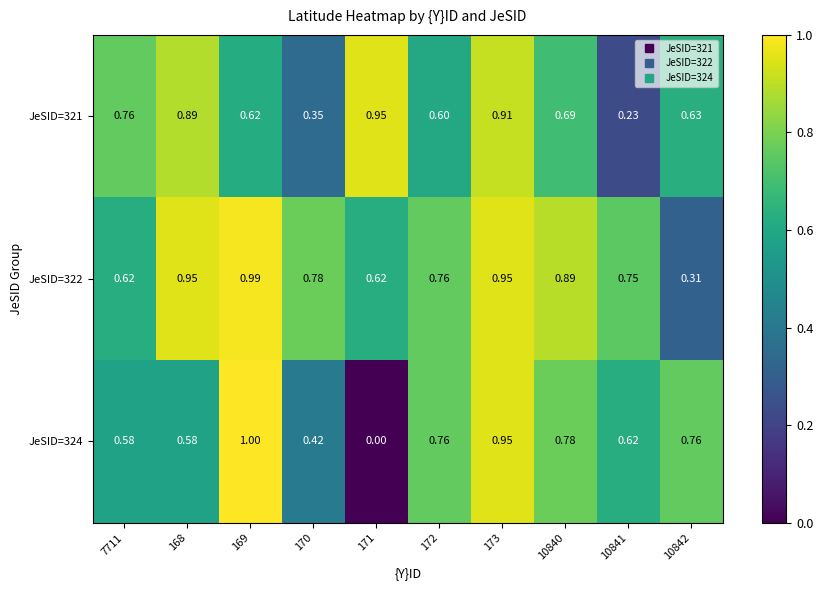

Is the value of JeSID=321 at 7711 greater than the value of JeSID=324 at 169?

No